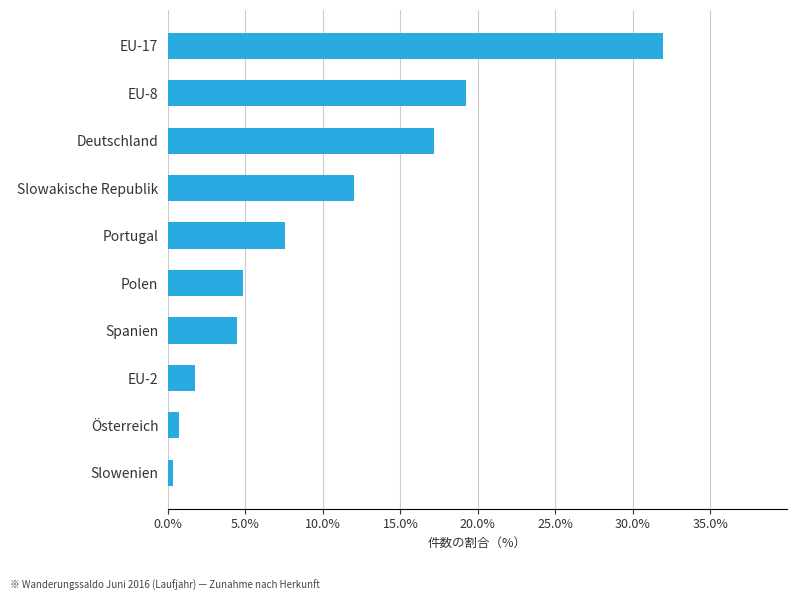

Is it true that the value at Slowakische Republik is 12.0?

True